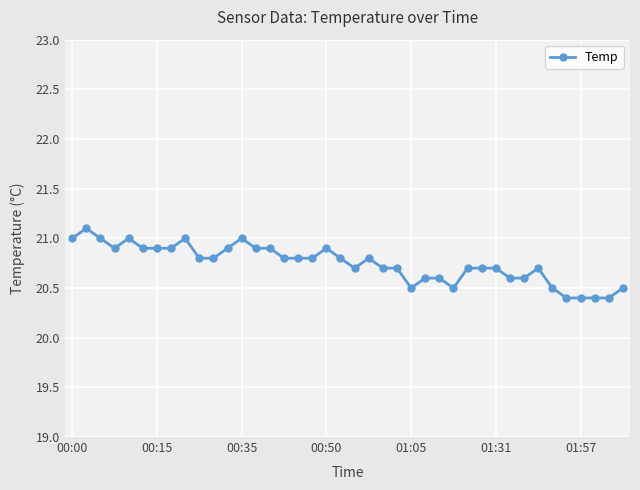

Reading left to right, extract all data points from this chart.

21.0	21.1	21.0	20.9	21.0	20.9	20.9	20.9	21.0	20.8	20.8	20.9	21.0	20.9	20.9	20.8	20.8	20.8	20.9	20.8	20.7	20.8	20.7	20.7	20.5	20.6	20.6	20.5	20.7	20.7	20.7	20.6	20.6	20.7	20.5	20.4	20.4	20.4	20.4	20.5